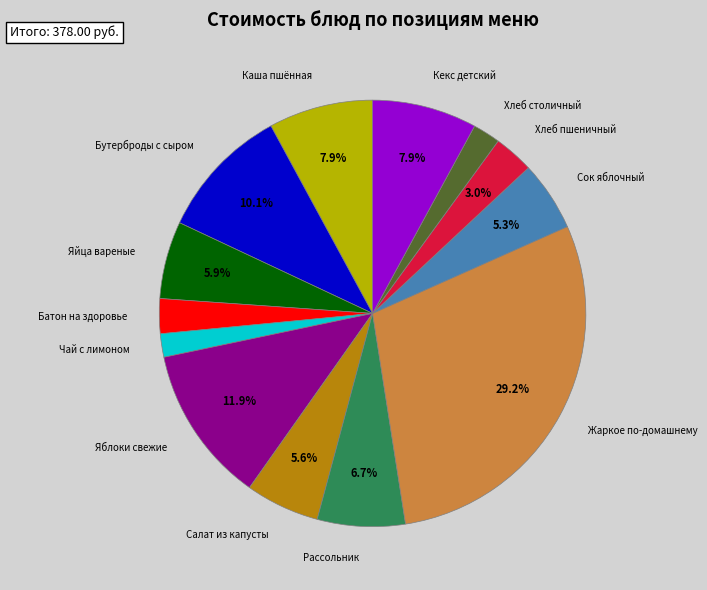

Is there a majority slice in this chart?

No